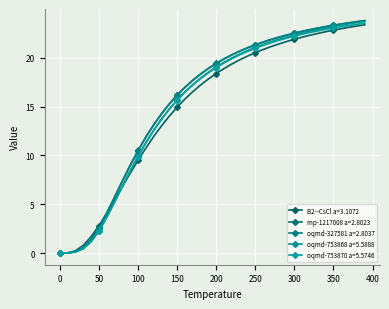

How many distinct data groups are displayed?

5